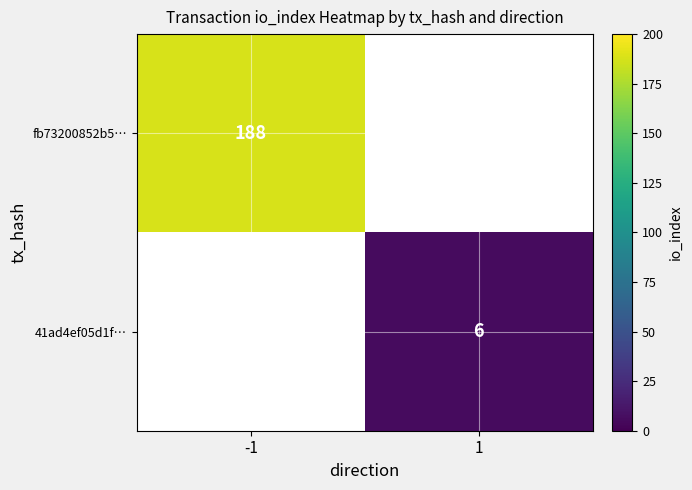

At which category is the sum across all series the highest?

-1